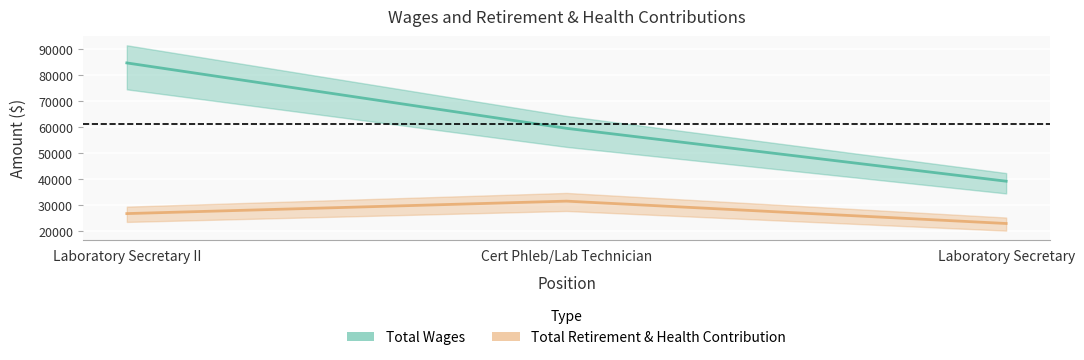

What position from the left is Laboratory Secretary?

3